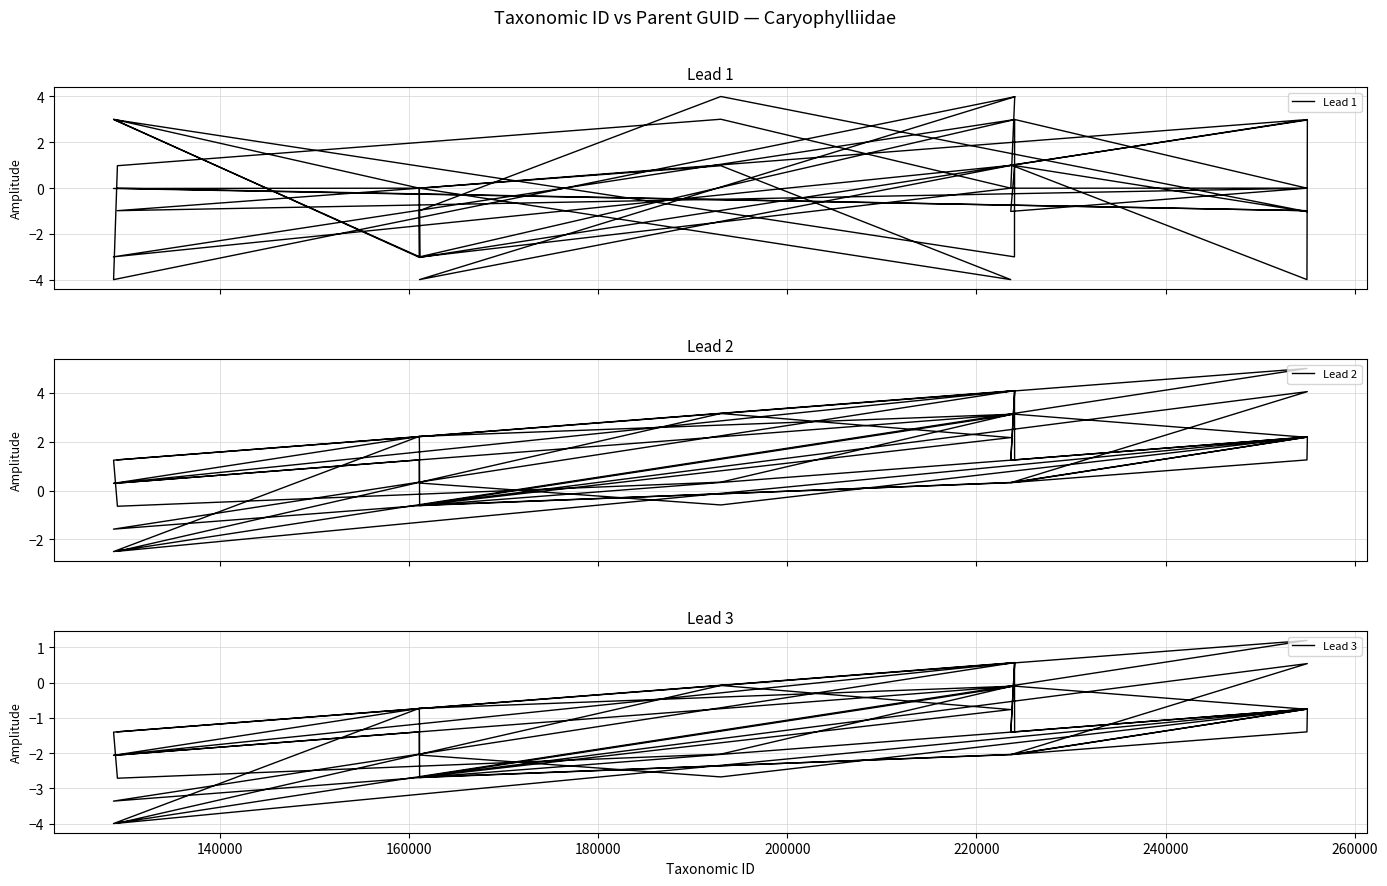

True or false: Lead 3 and Lead 2 intersect in this chart.

False